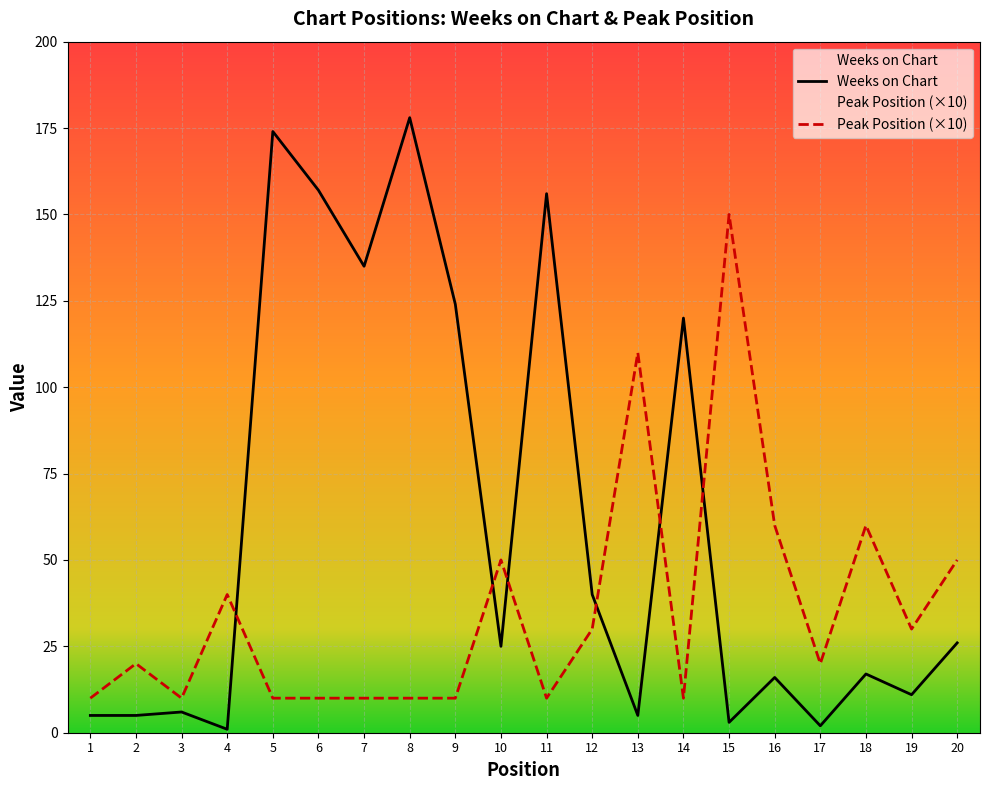

Rank the series by their average value, from lowest to highest.

Peak Position (×10), Weeks on Chart